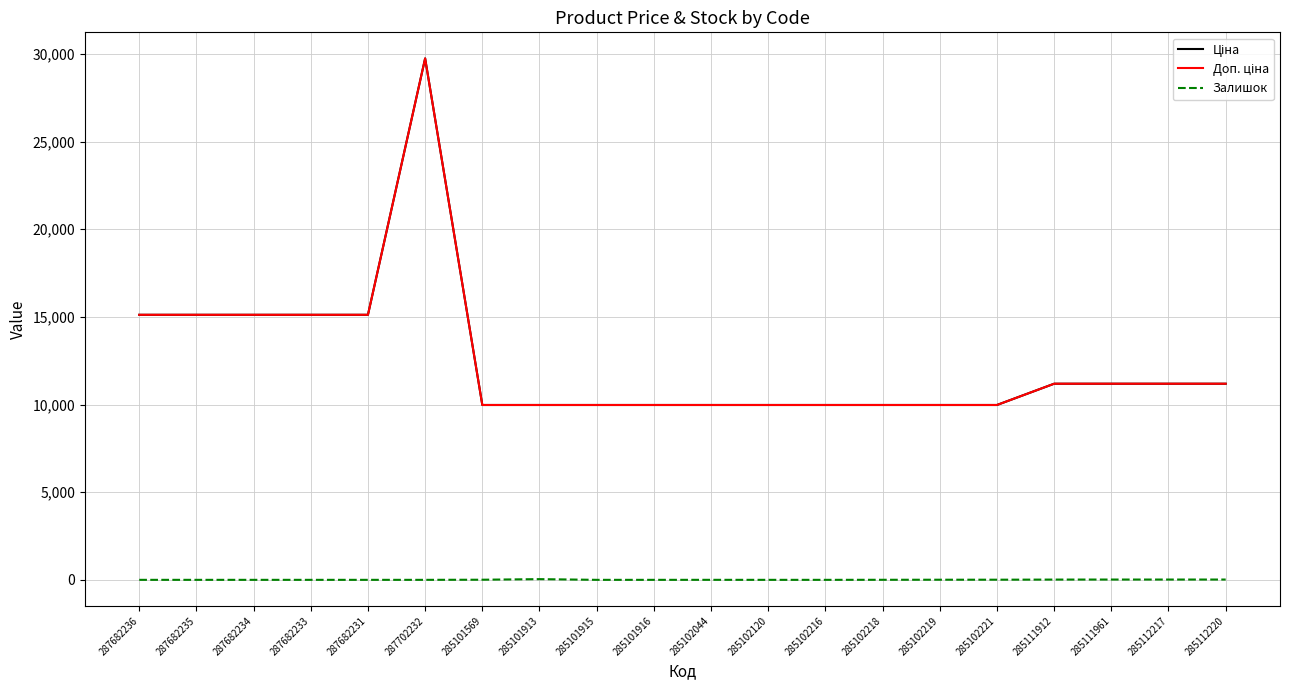

At which label does Доп. ціна first exceed 11188?

287682236